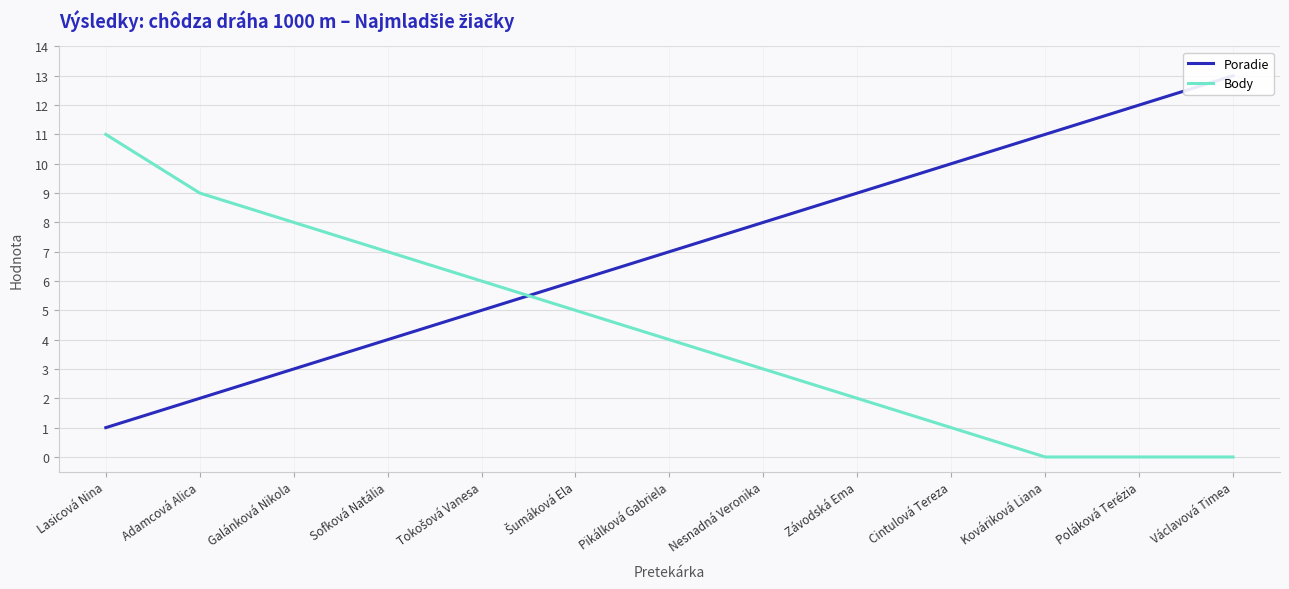

What is the difference between the Body values at Lasicová Nina and Pikálková Gabriela?

7